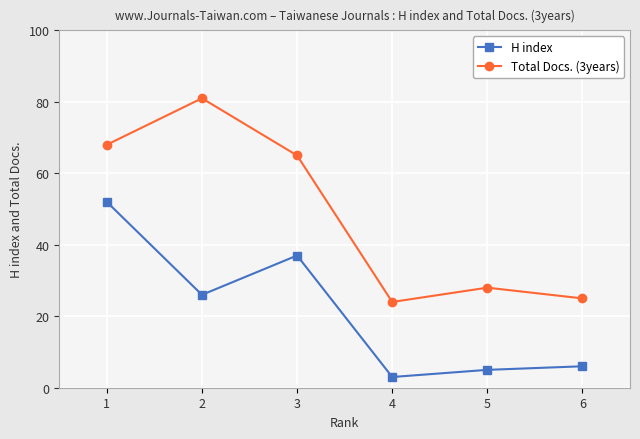

Which category has the lowest value in the Total Docs. (3years) series?

4